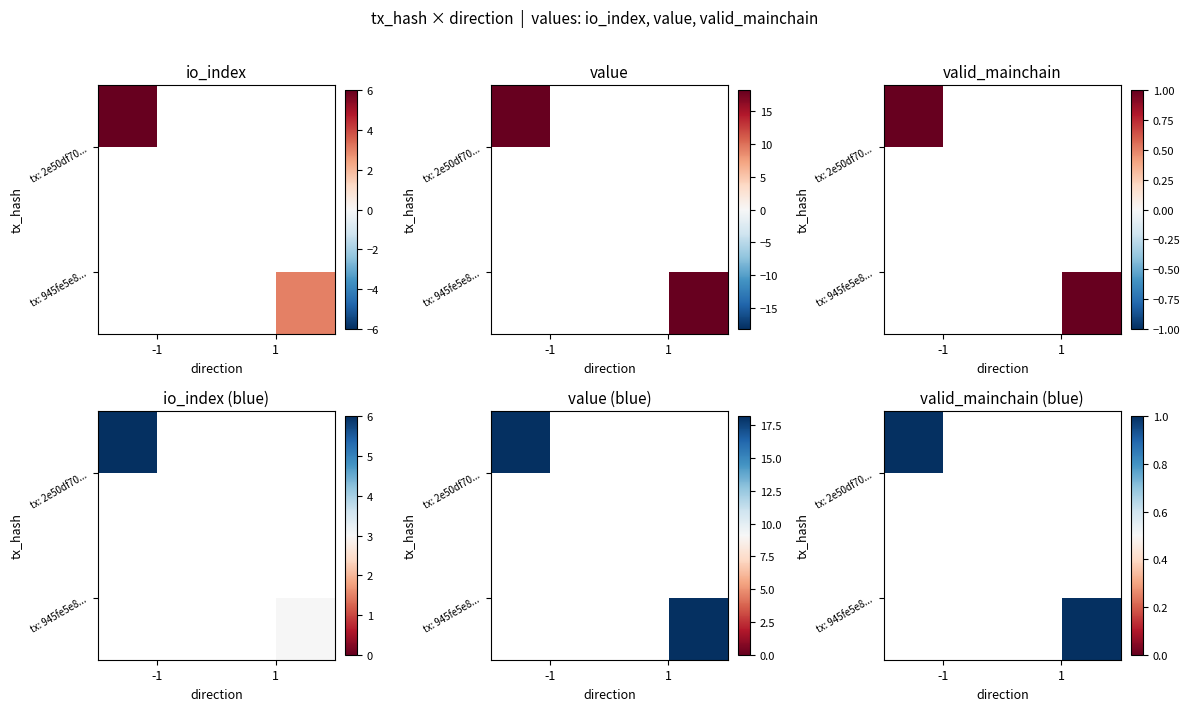

List the series in order of their peak value, highest first.

2e50df7006c97441c2d848833d7ee9a6f4d492a, 945fe5e80ca80ba59a4d455e161e95c2666ff23